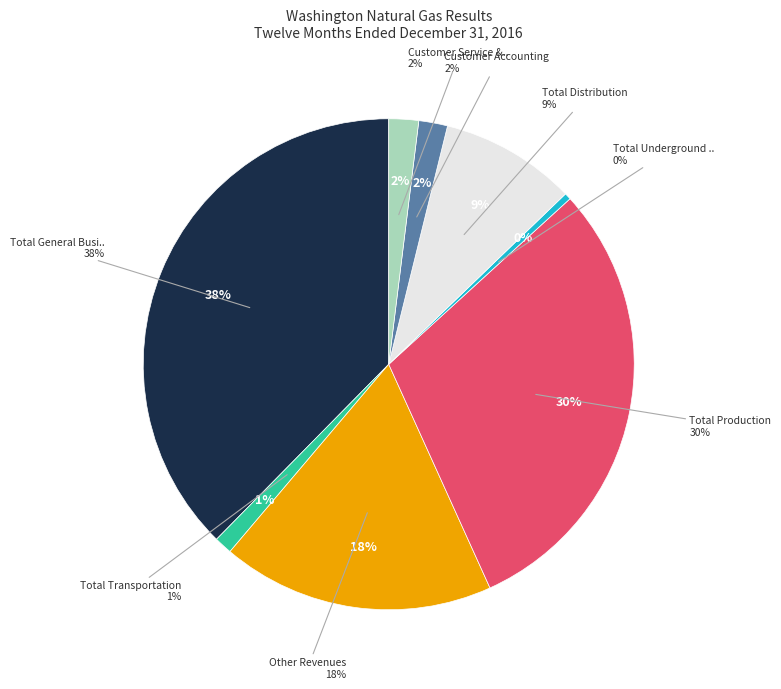

The Customer Service & Information slice represents 2% of the pie. True or false?

True